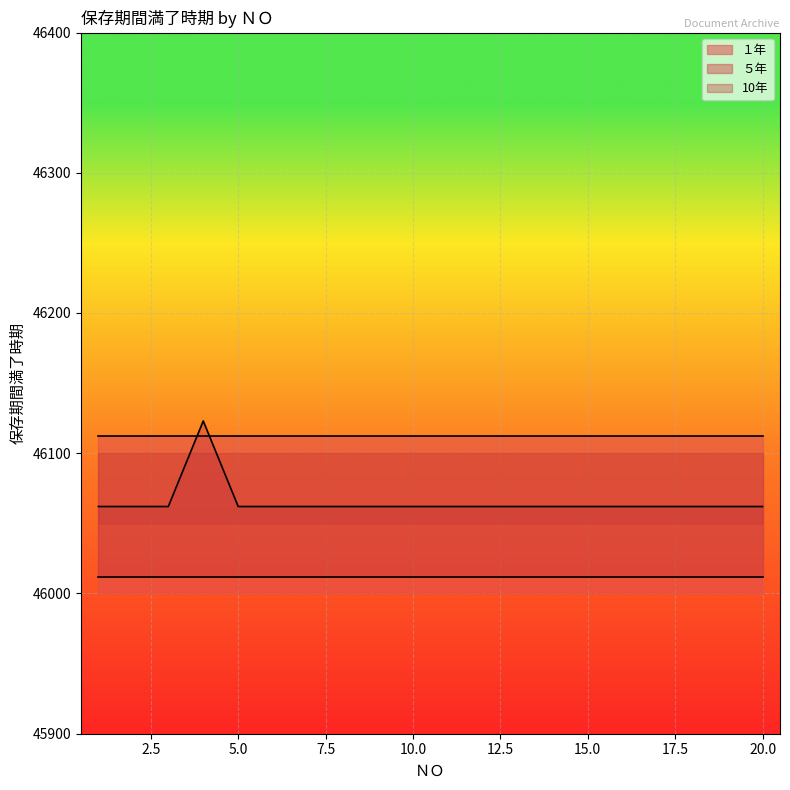

At which label does 10年 reach its peak?

1